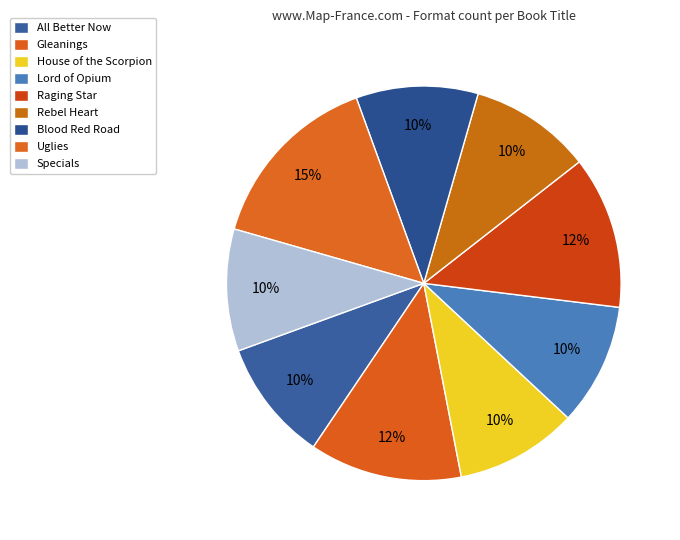

To the nearest percent, what is the average slice percentage?

11%